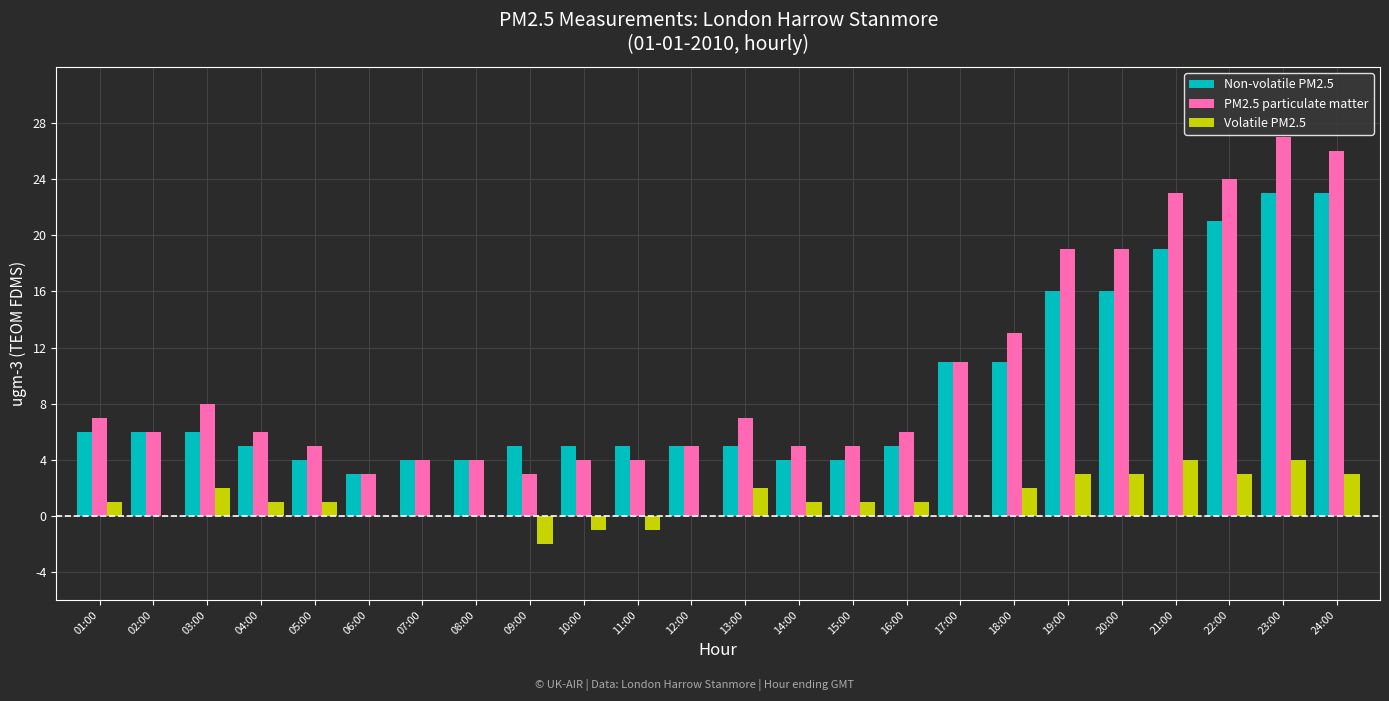

What is the sum of all Non-volatile PM2.5 values?

216